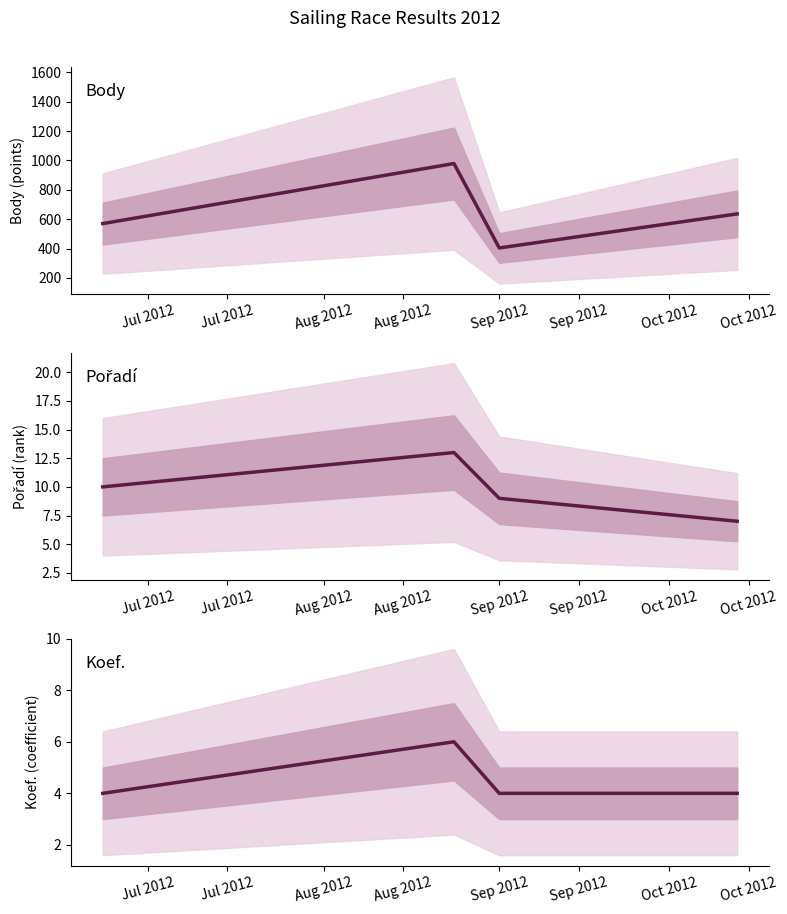

Which series has the largest total across all categories?

Body